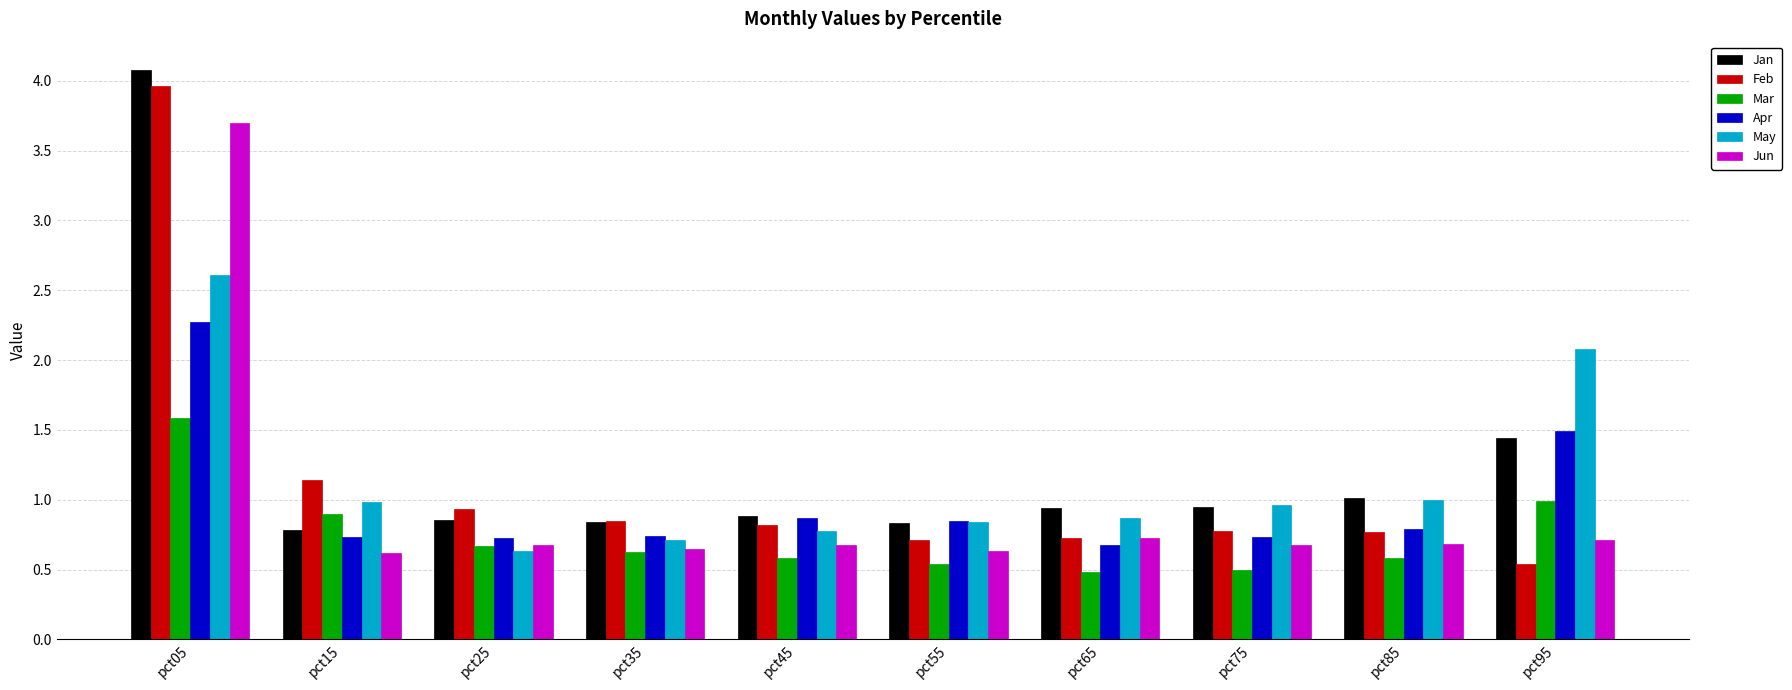

What are all the series names shown in the legend?

Jan, Feb, Mar, Apr, May, Jun